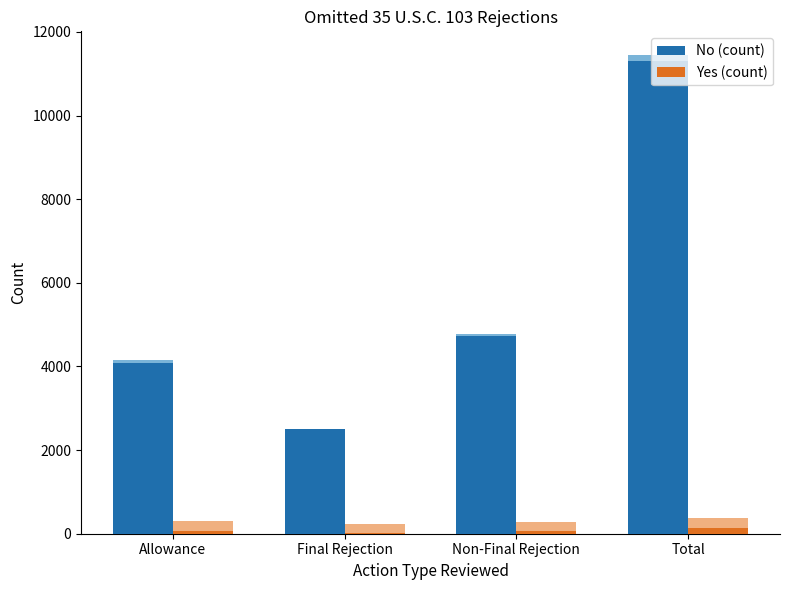

At how many categories does at least one series exceed 1492?

4